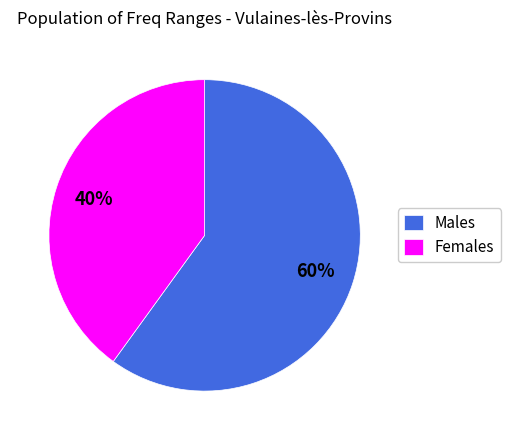

Which has a higher value, Females or Males?

Males